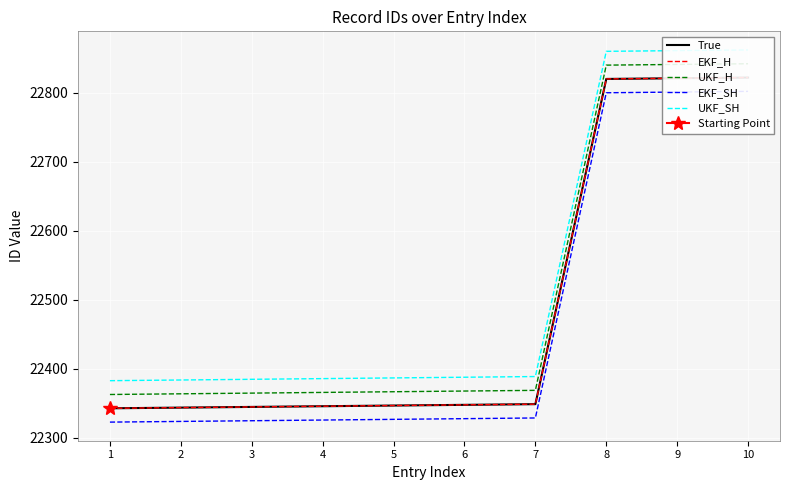

What value does the EKF_H series have at 9?

22821